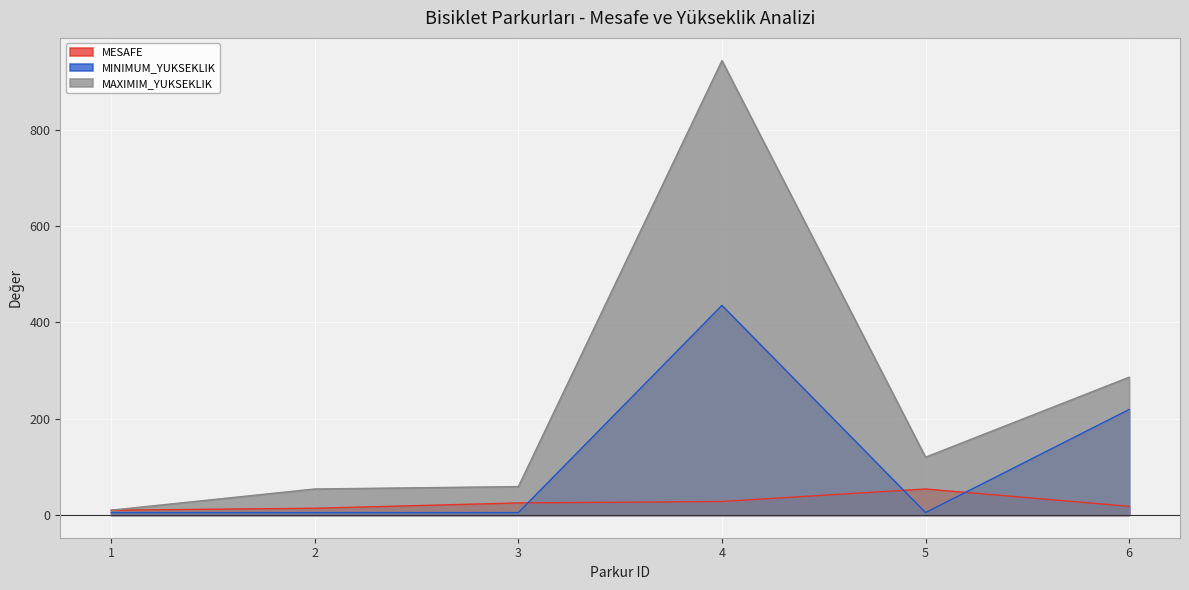

Between 4 and 5, which series saw the biggest shift?

MAXIMIM_YUKSEKLIK